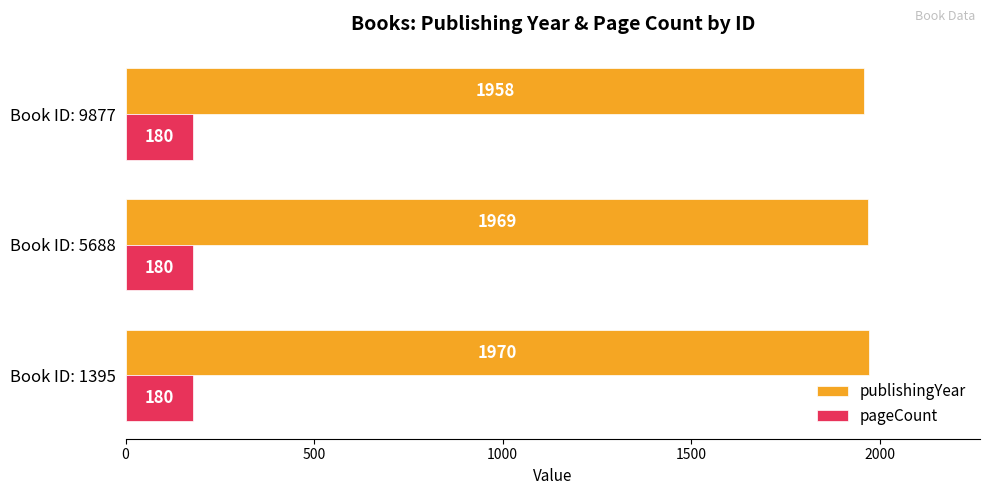

What are all the series names shown in the legend?

publishingYear, pageCount